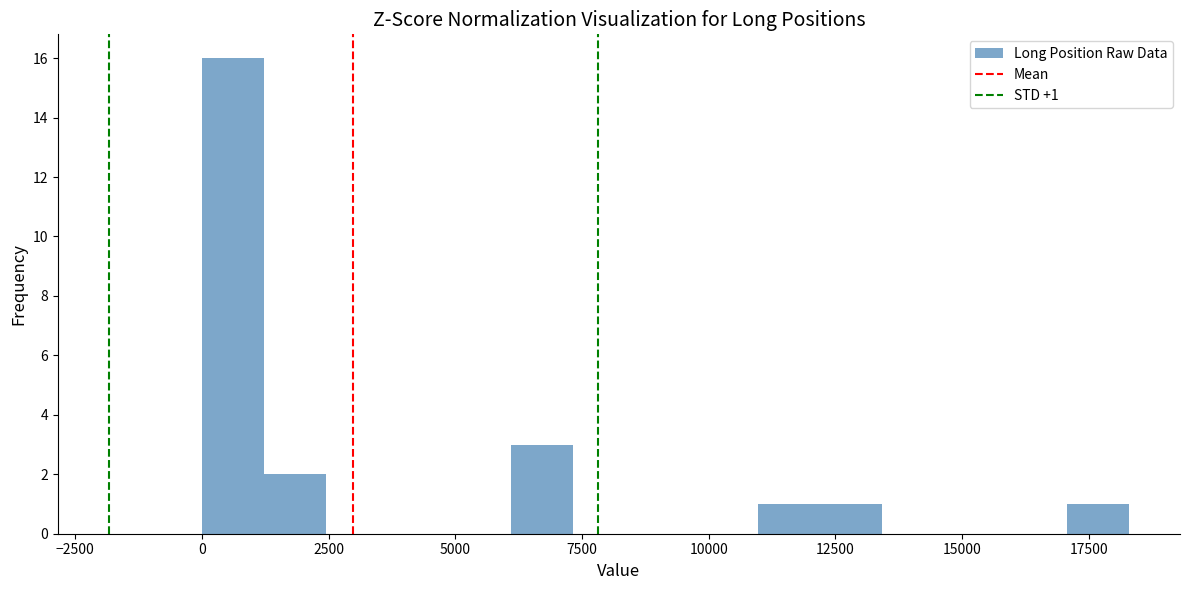

Around what value on the x-axis is the tallest bar? Give the approximate position of its centre, as read against the axis.

500